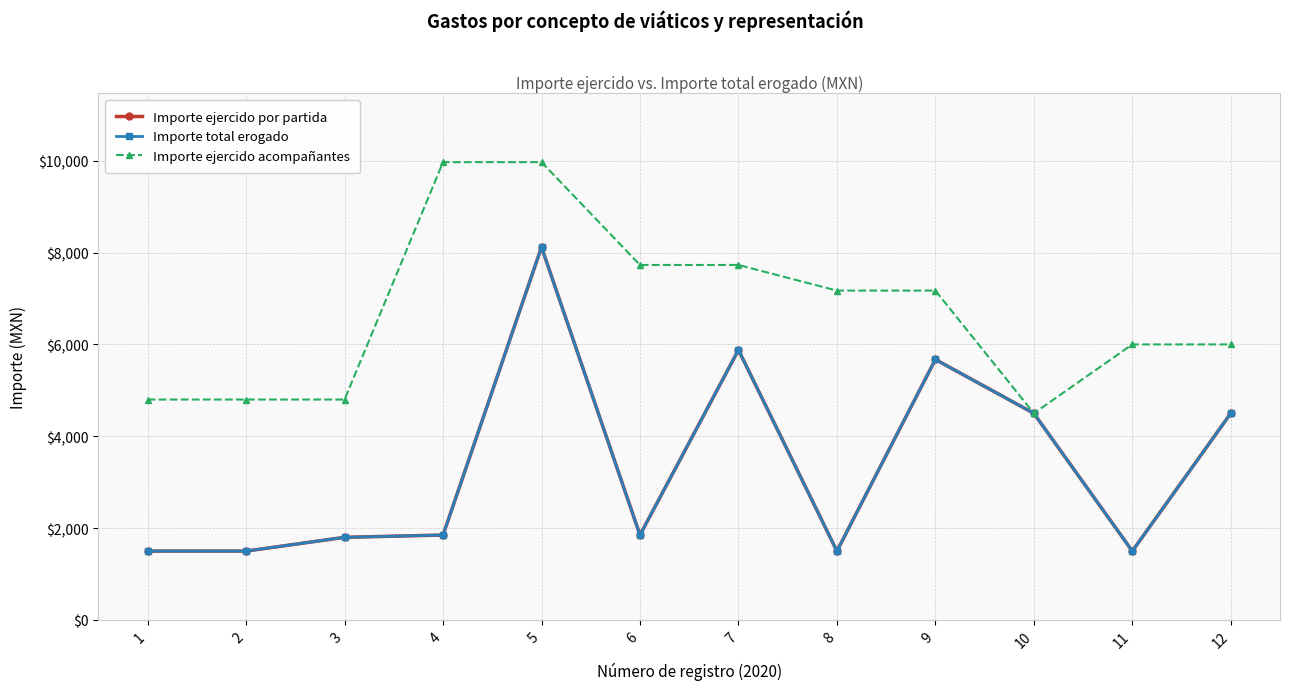

Is this an area chart (filled region under the line)?

No